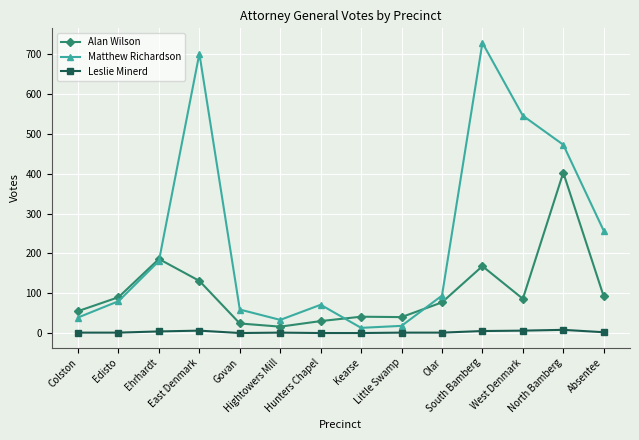

In Matthew Richardson, how many points are higher than both neighbors (excluding endpoints)?

3